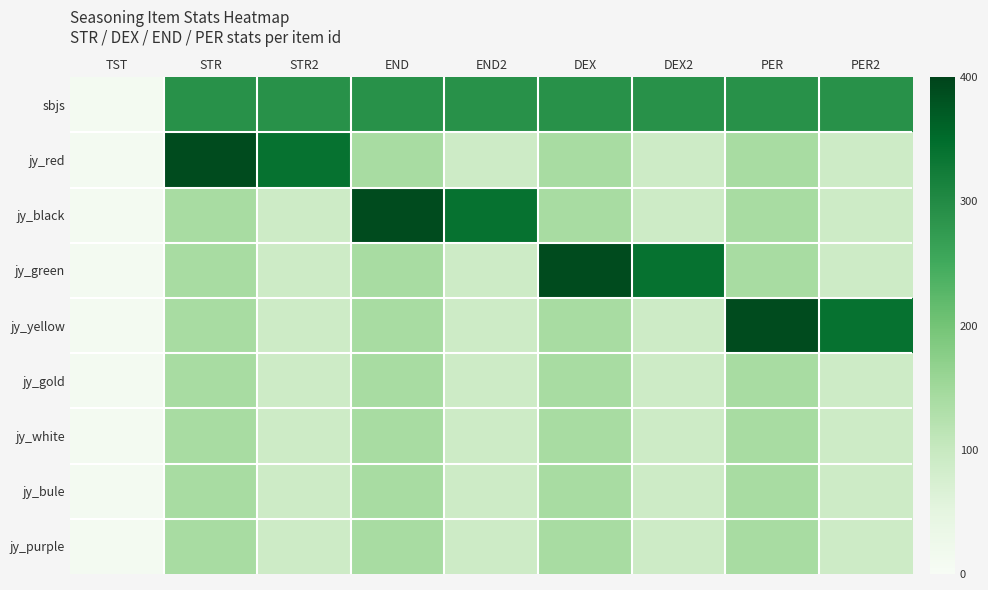

Which series has the widest spread of values?

jy_red